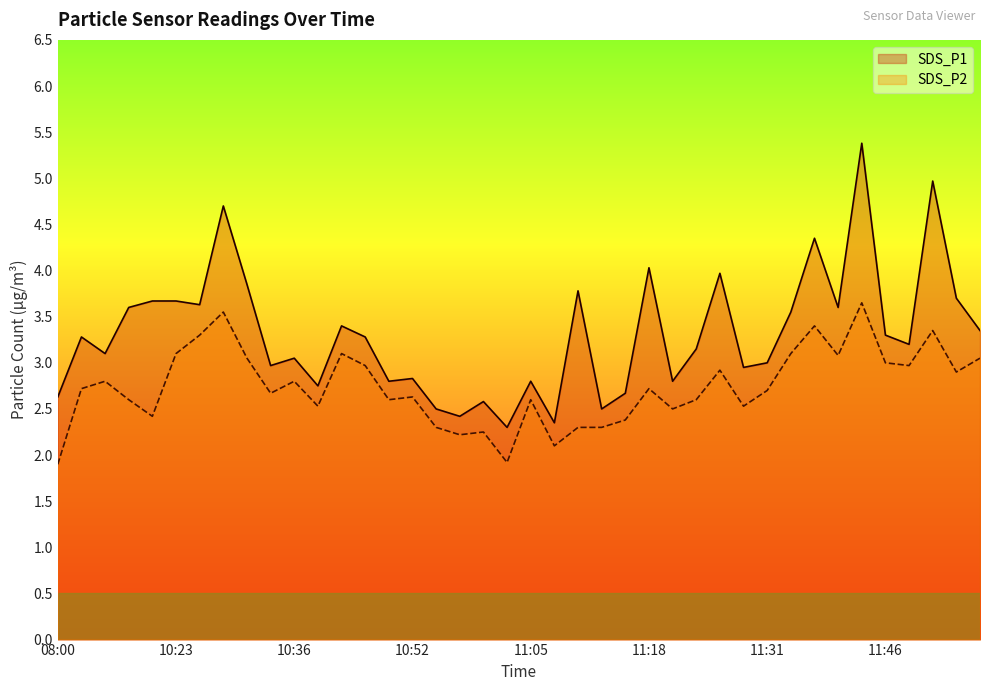

What is the value of the SDS_P2 point at the 27th from the left?

2.5